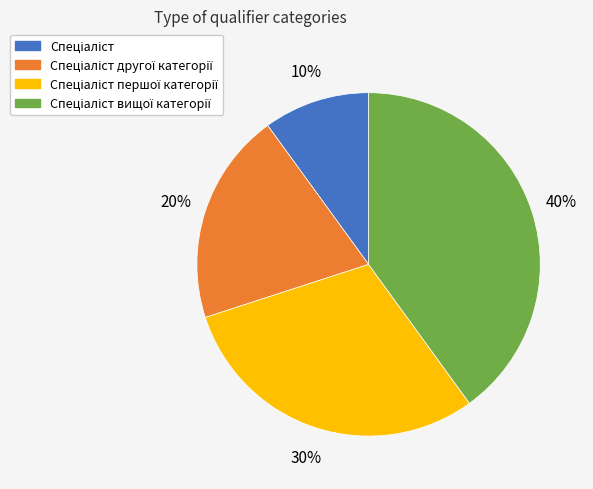

To the nearest percent, what is the difference between the largest and smallest slice percentages?

30%